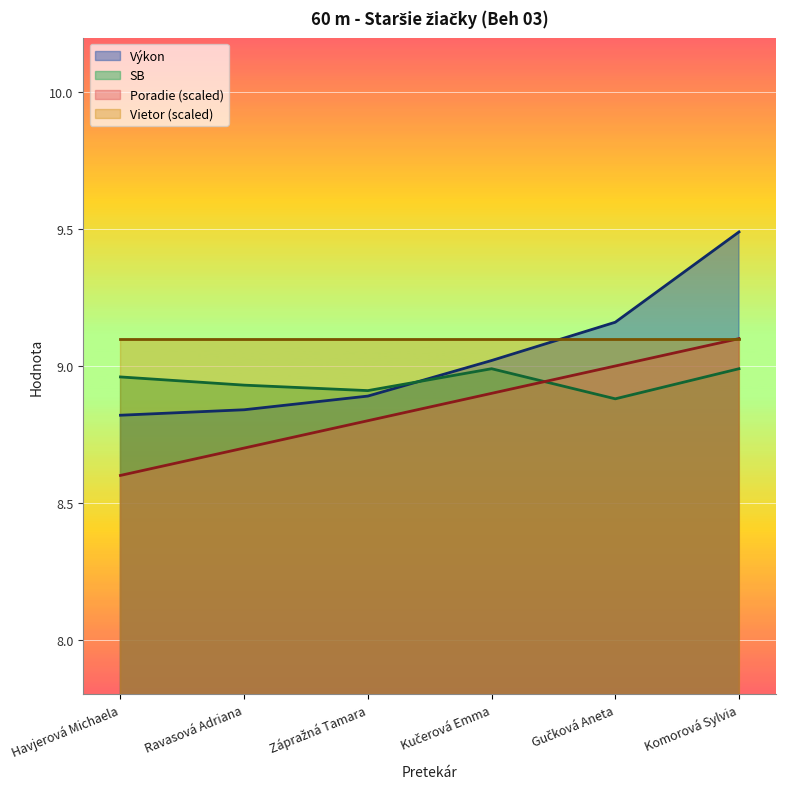

At which label does Výkon reach its peak?

Komorová Sylvia